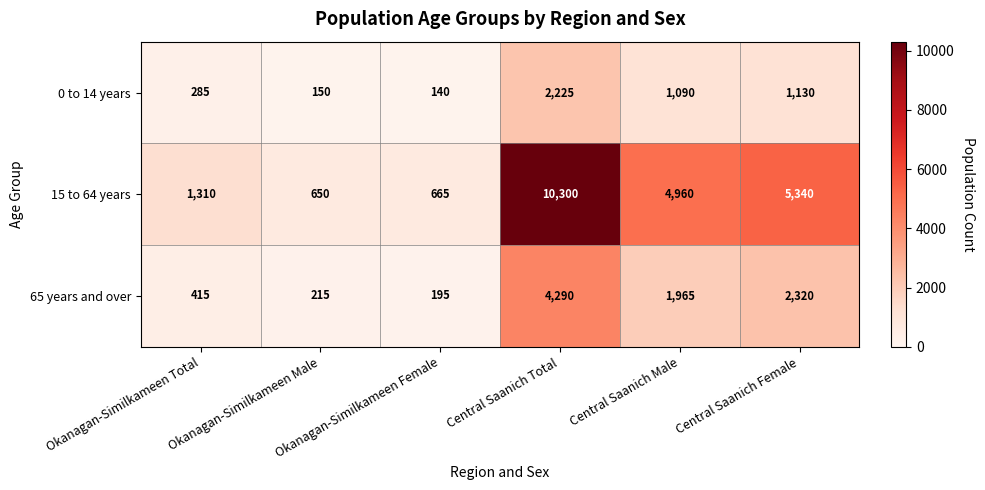

What is the average value of the 15 to 64 years series?

3871